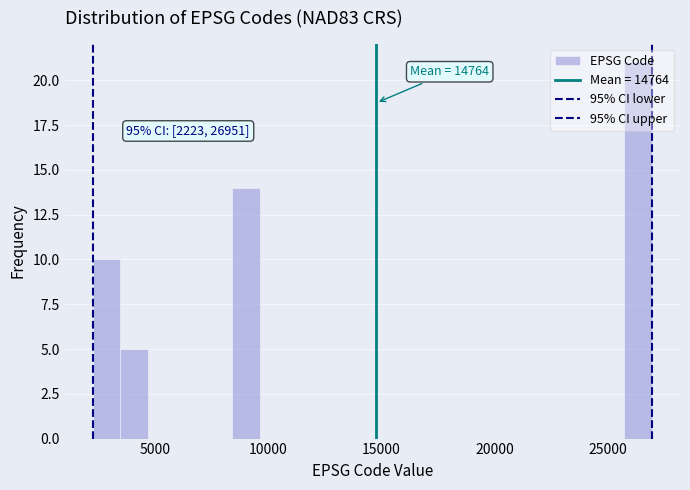

Read against the x-axis, roughly where is the centre of the tallest bar?

26500